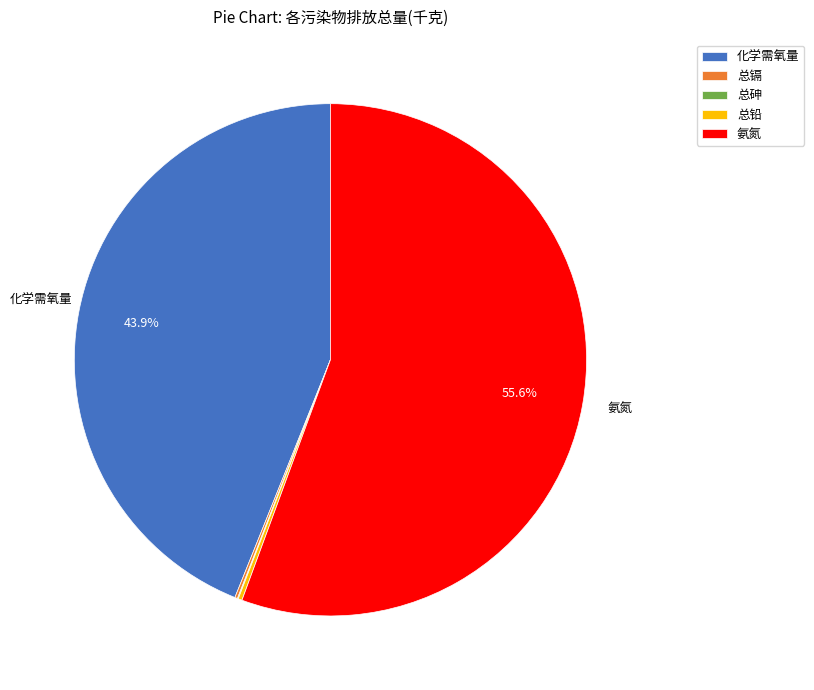

Is there any slice that represents more than half of the pie?

Yes